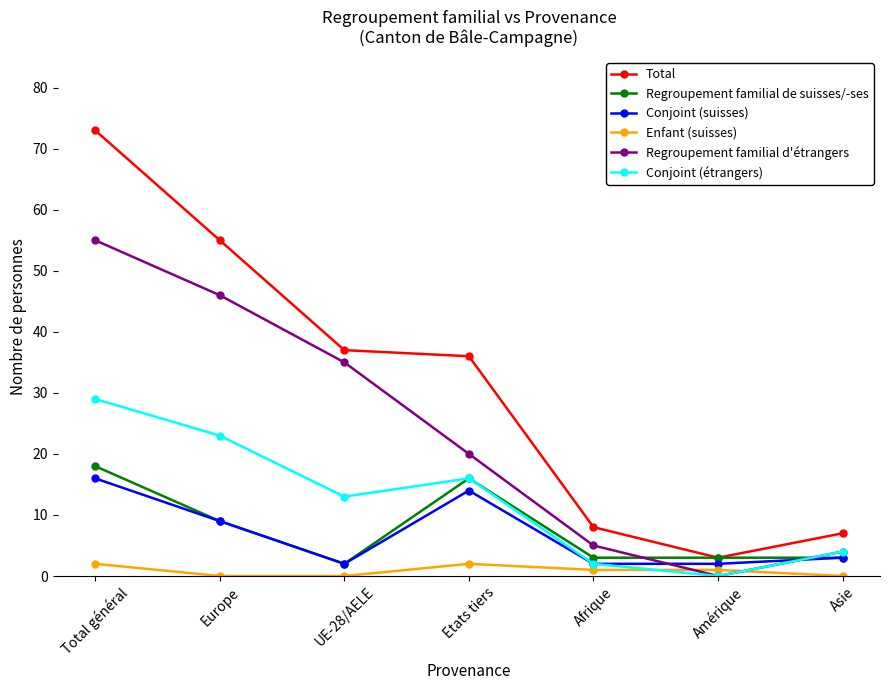

Where is the first local minimum for Regroupement familial de suisses/-ses?

UE-28/AELE